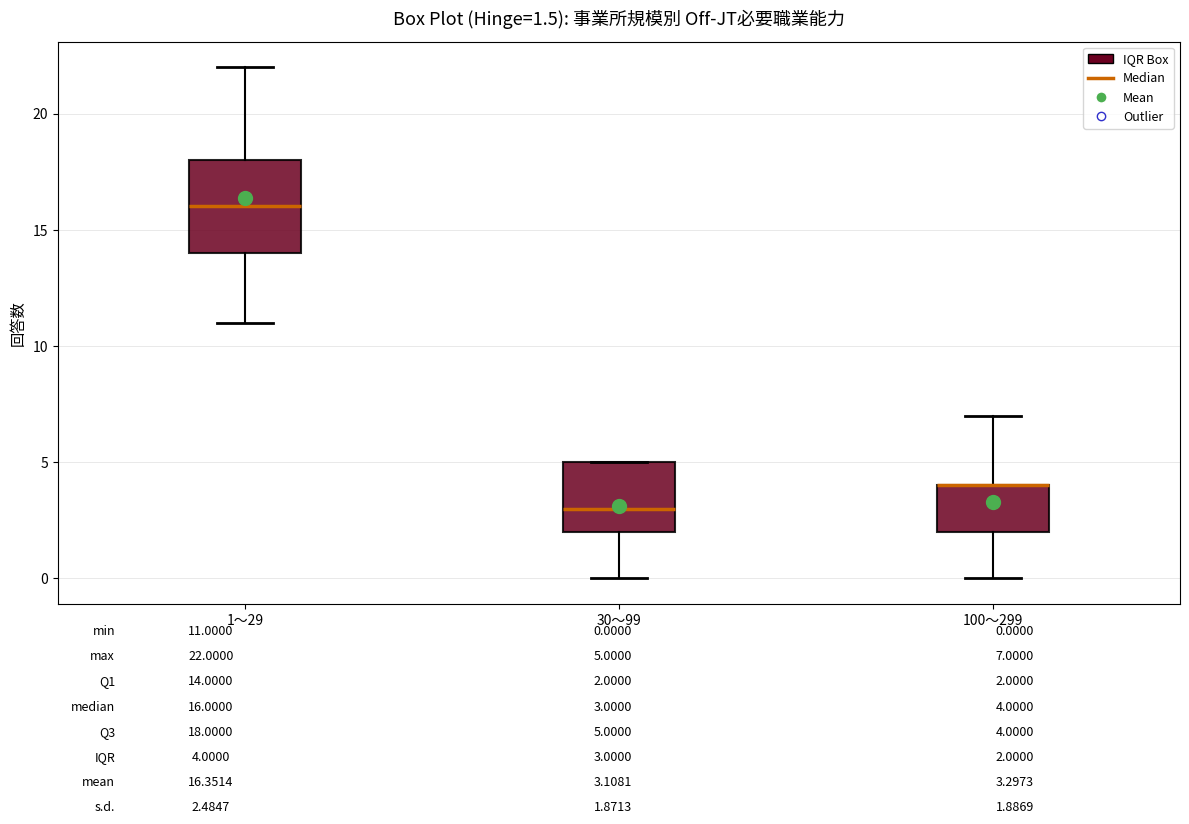

Which box is the tallest, from its lower edge to its upper edge?

1～29